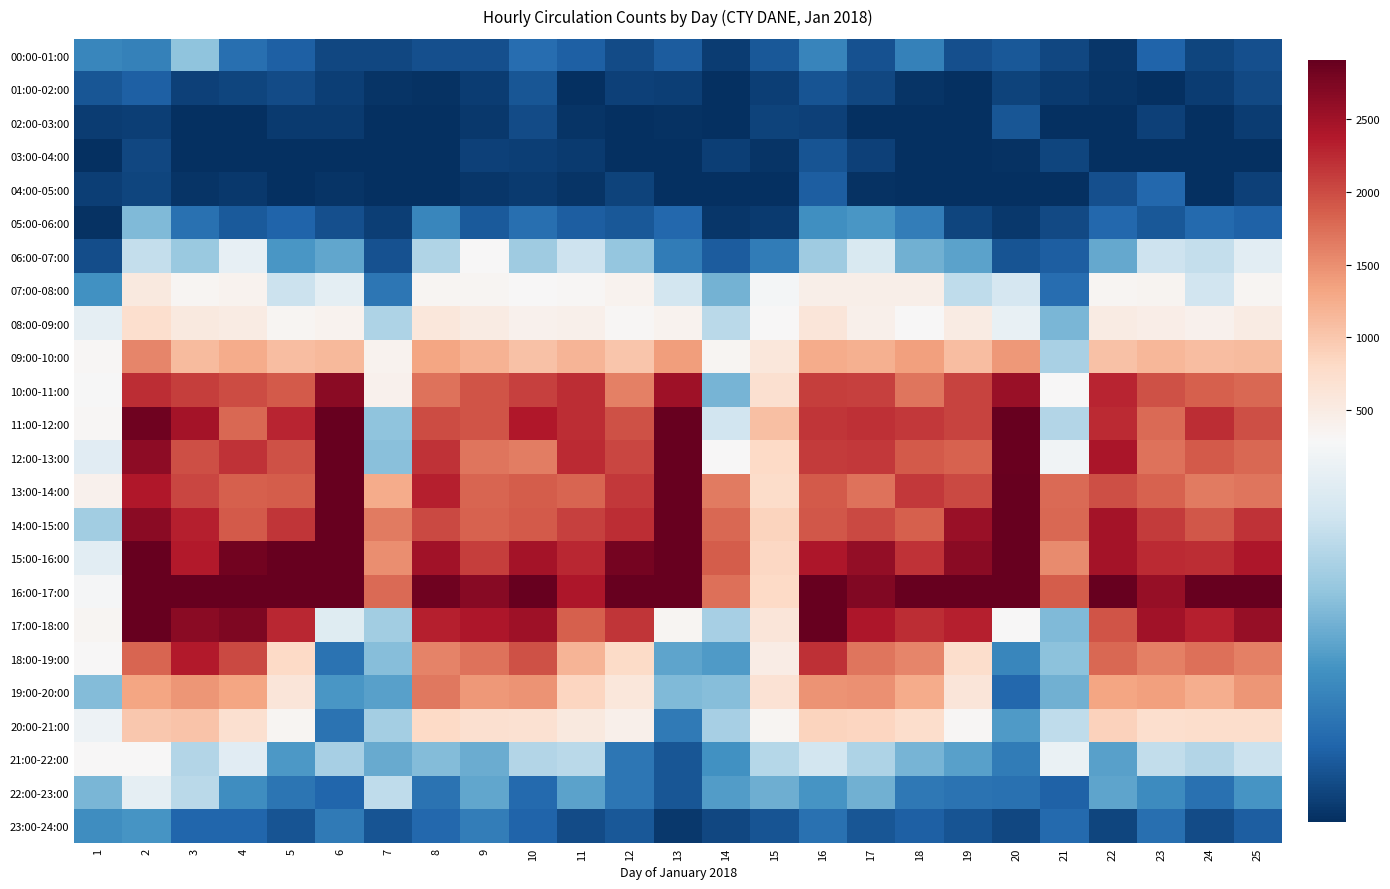

What is the total value across all series at 18?

23725